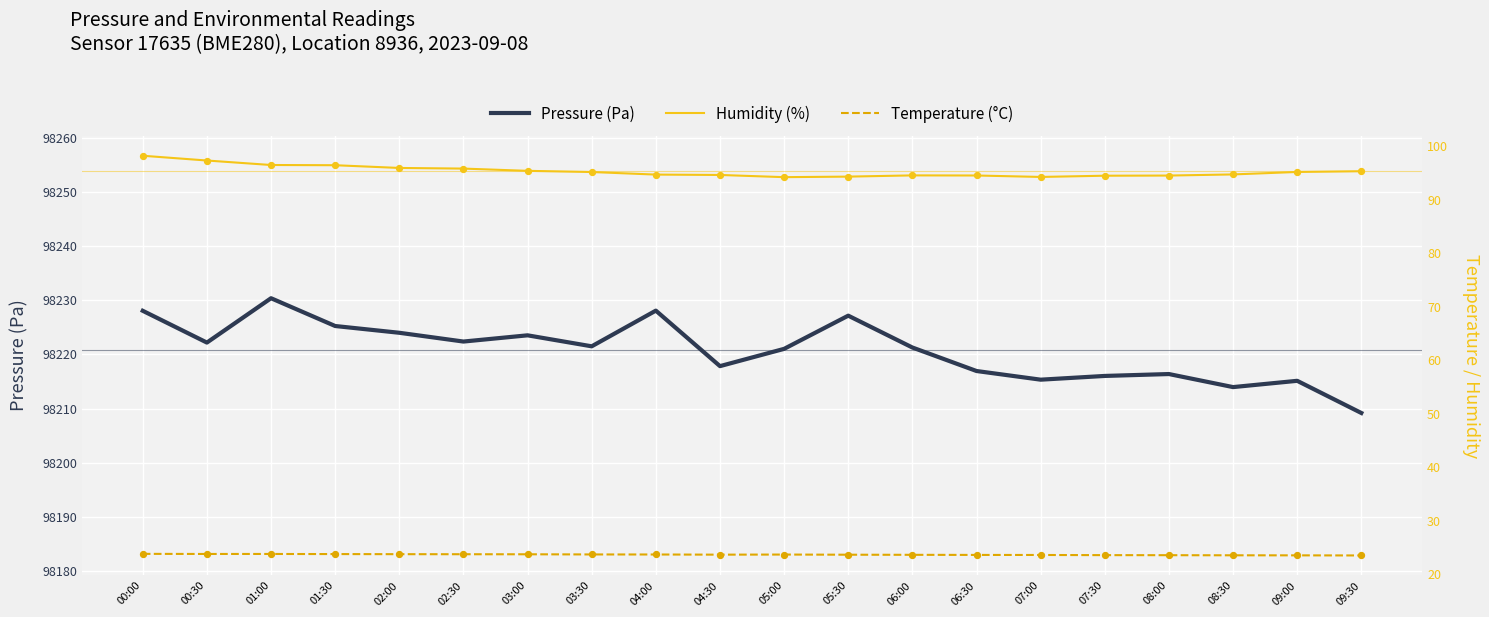

Which series has the widest spread of Y values?

Pressure (Pa)